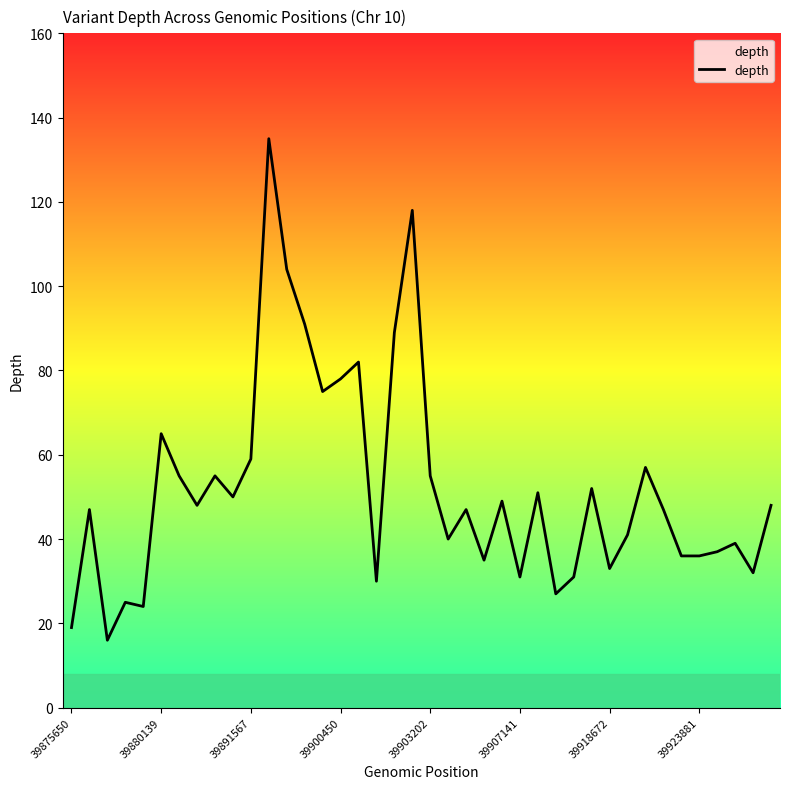

What is the difference between the maximum and minimum values?

119